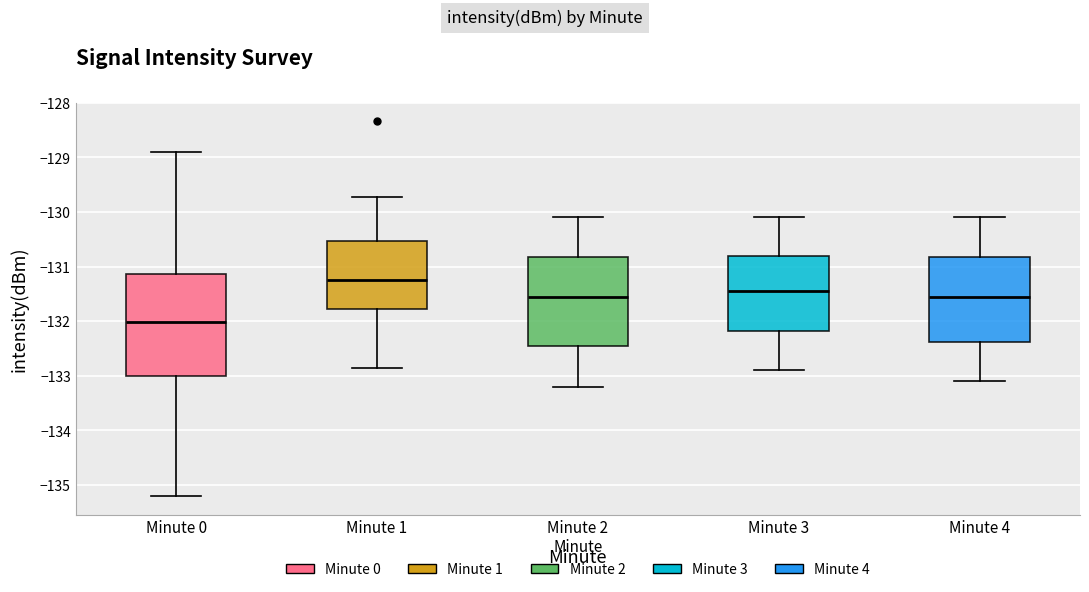

Which box's median line is the lowest?

Minute 0